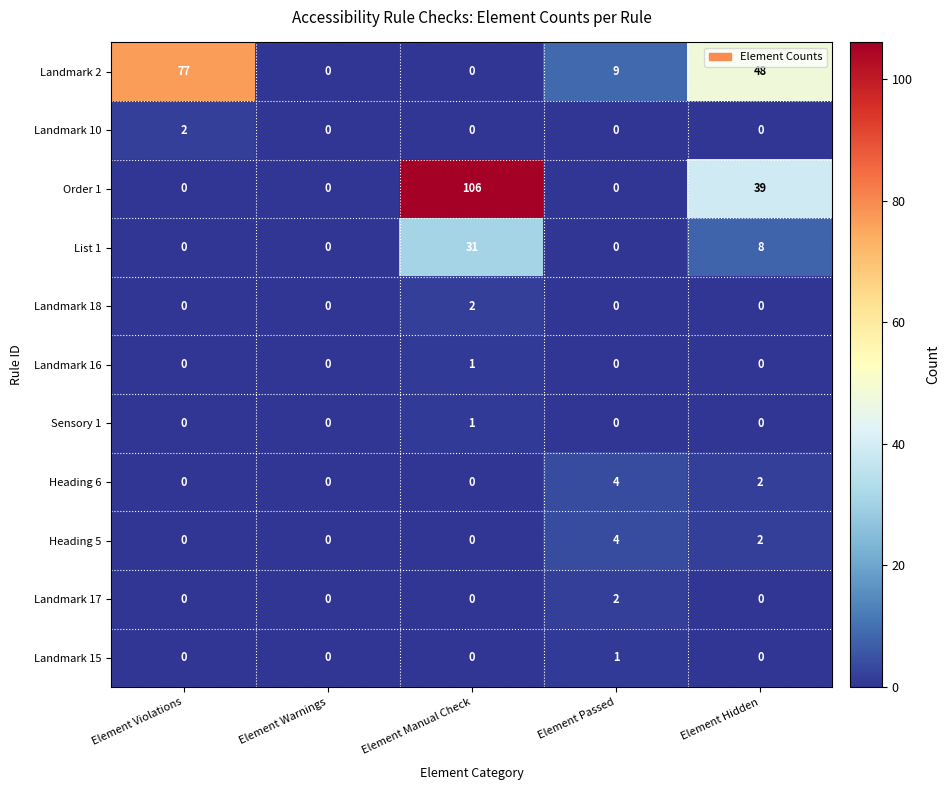

How many data points does each series have?

5